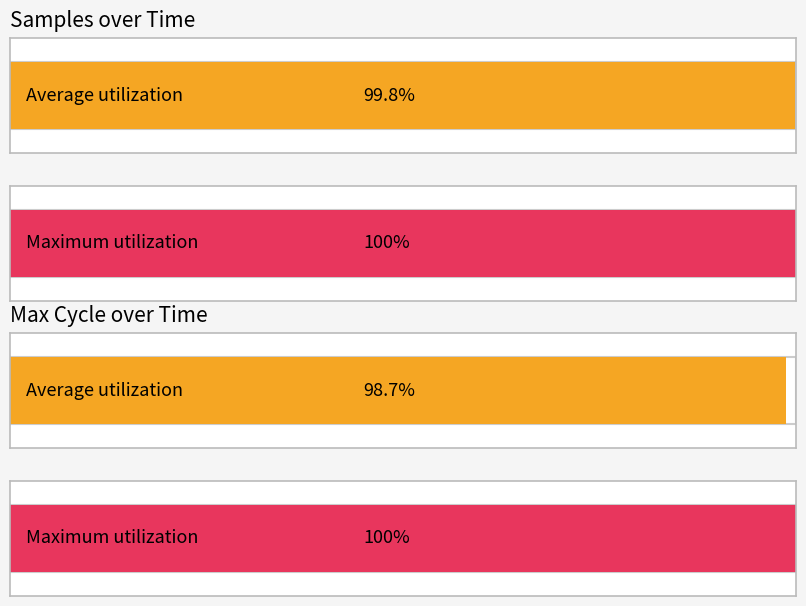

Rank the series by their maximum value, from lowest to highest.

Max_cycle, Samples